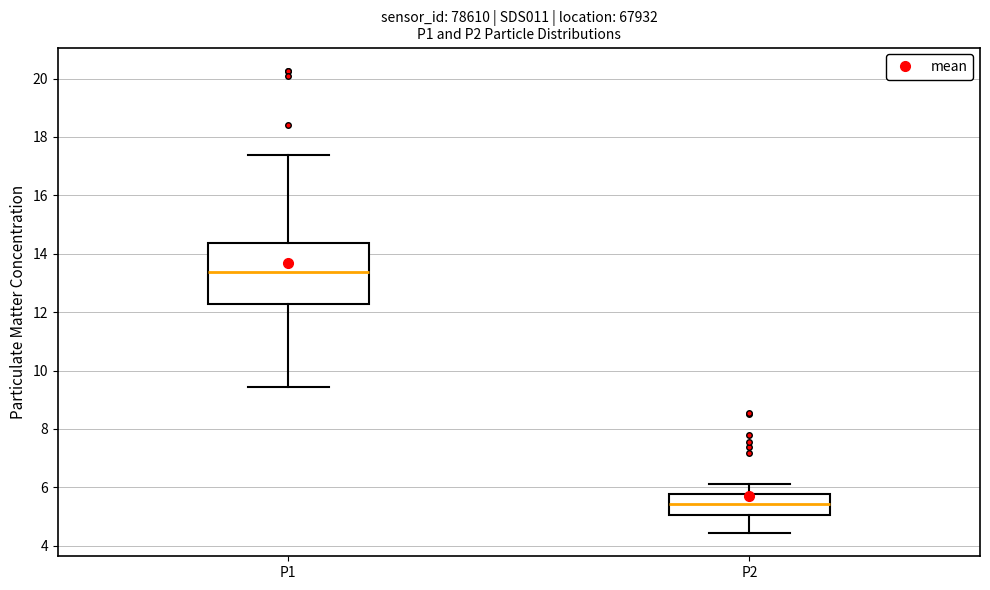

Which box is the tallest, from its lower edge to its upper edge?

P1